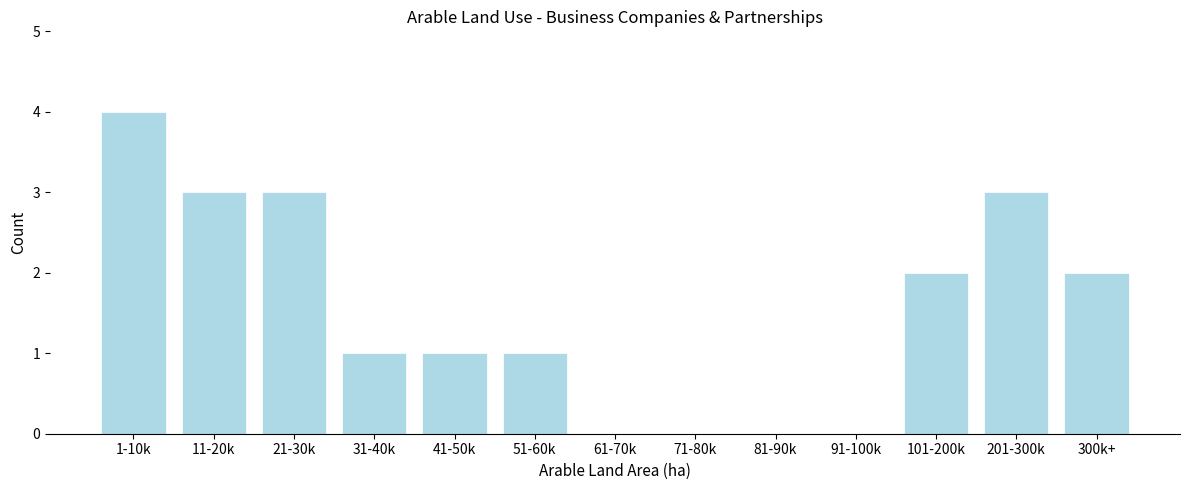

Reading left to right, list all the values displayed in this chart.

1-10k=4	11-20k=3	21-30k=3	31-40k=1	41-50k=1	51-60k=1	61-70k=0	71-80k=0	81-90k=0	91-100k=0	101-200k=2	201-300k=3	300k+=2